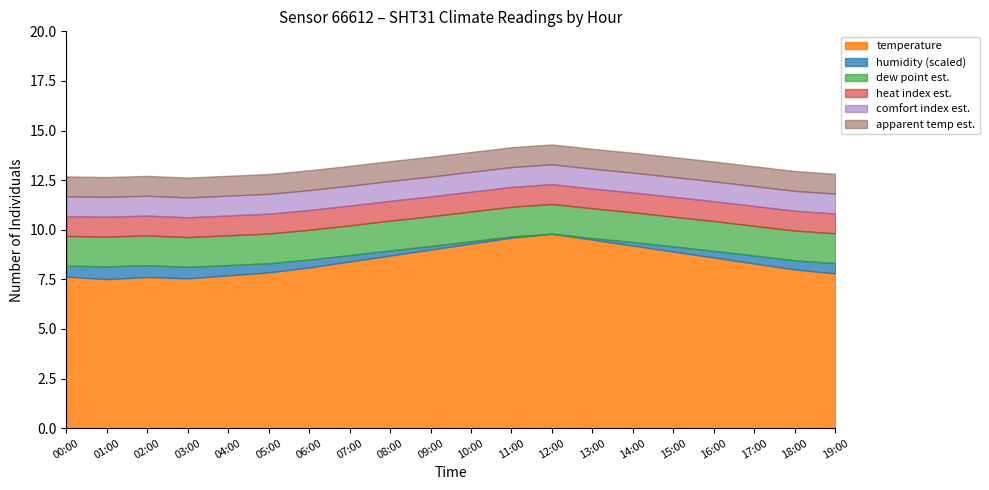

True or false: humidity and temperature cross at least once.

False